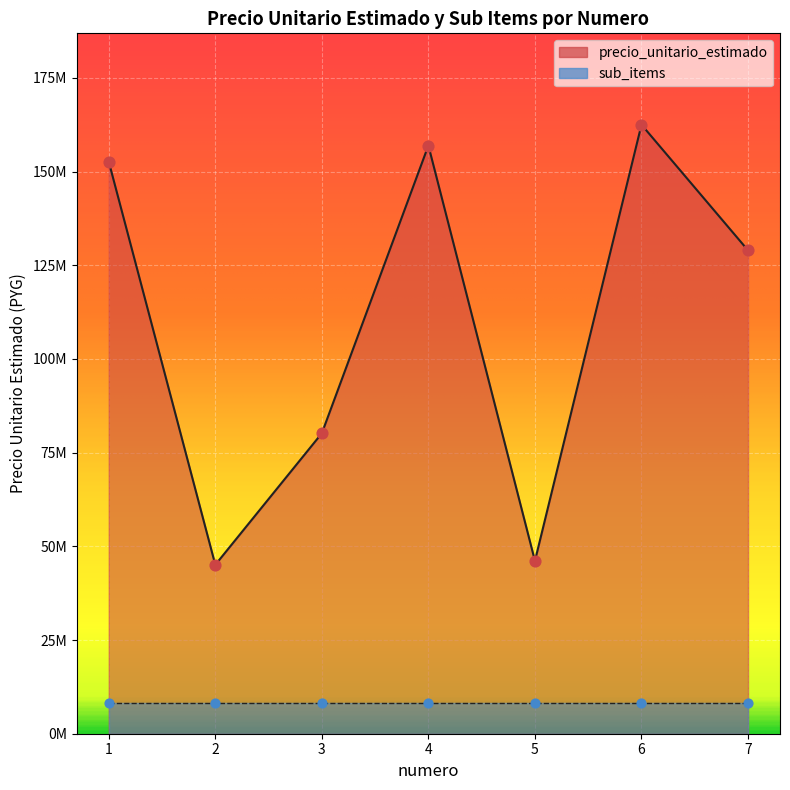

Which has a higher value, 7 or 3?

7